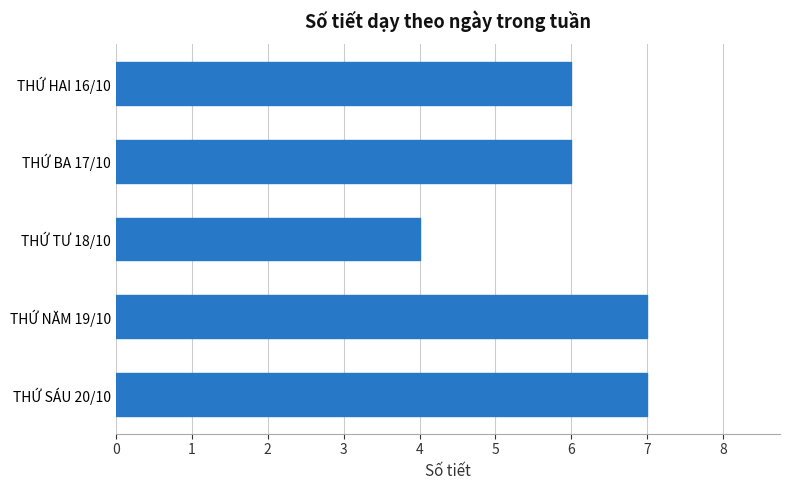

Are the bars grouped side by side (vs. stacked)?

No